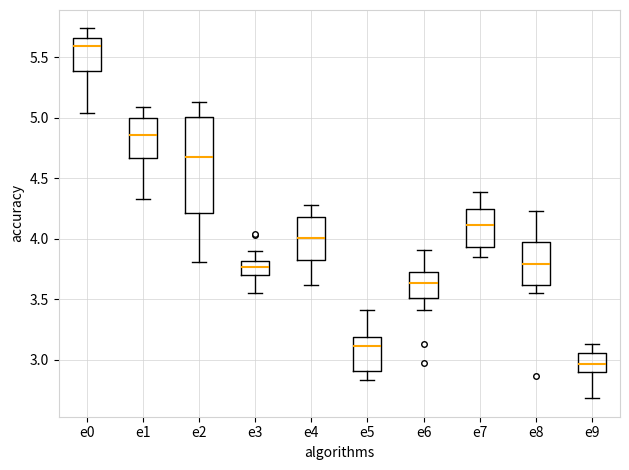

Reading left to right, transcribe this box plot: for each box, give where its median line is, the range the box spans, and where its two whiskers end, as read against the y-axis. The values are not printed on the chart, so give them approximately, as read against the axis.

e0: median 5.60, box 5.40 to 5.65, whiskers 5.05 to 5.75
e1: median 4.85, box 4.65 to 5.00, whiskers 4.35 to 5.10
e2: median 4.70, box 4.20 to 5.00, whiskers 3.80 to 5.15
e3: median 3.75, box 3.70 to 3.80, whiskers 3.55 to 3.90
e4: median 4.00, box 3.85 to 4.20, whiskers 3.60 to 4.30
e5: median 3.10, box 2.90 to 3.20, whiskers 2.85 to 3.40
e6: median 3.65, box 3.50 to 3.75, whiskers 3.40 to 3.90
e7: median 4.10, box 3.95 to 4.25, whiskers 3.85 to 4.40
e8: median 3.80, box 3.60 to 3.95, whiskers 3.55 to 4.25
e9: median 2.95, box 2.90 to 3.05, whiskers 2.70 to 3.15